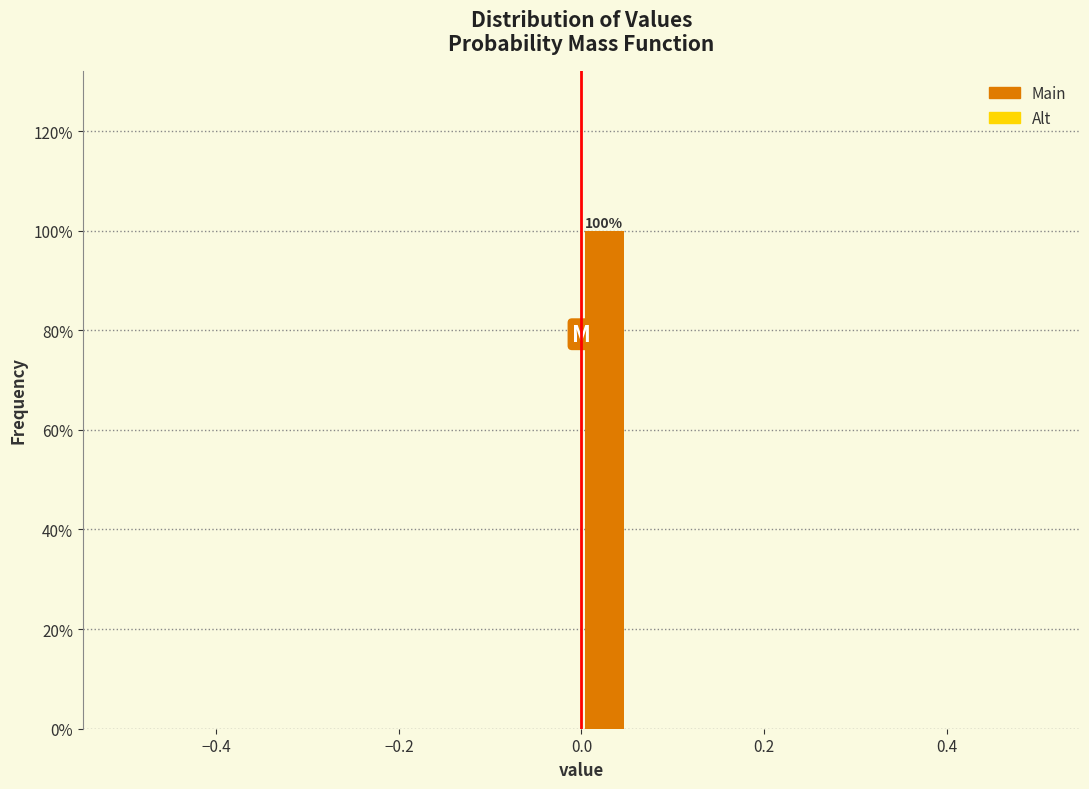

Around what value on the x-axis is the tallest bar? Give the approximate position of its centre, as read against the axis.

0.02